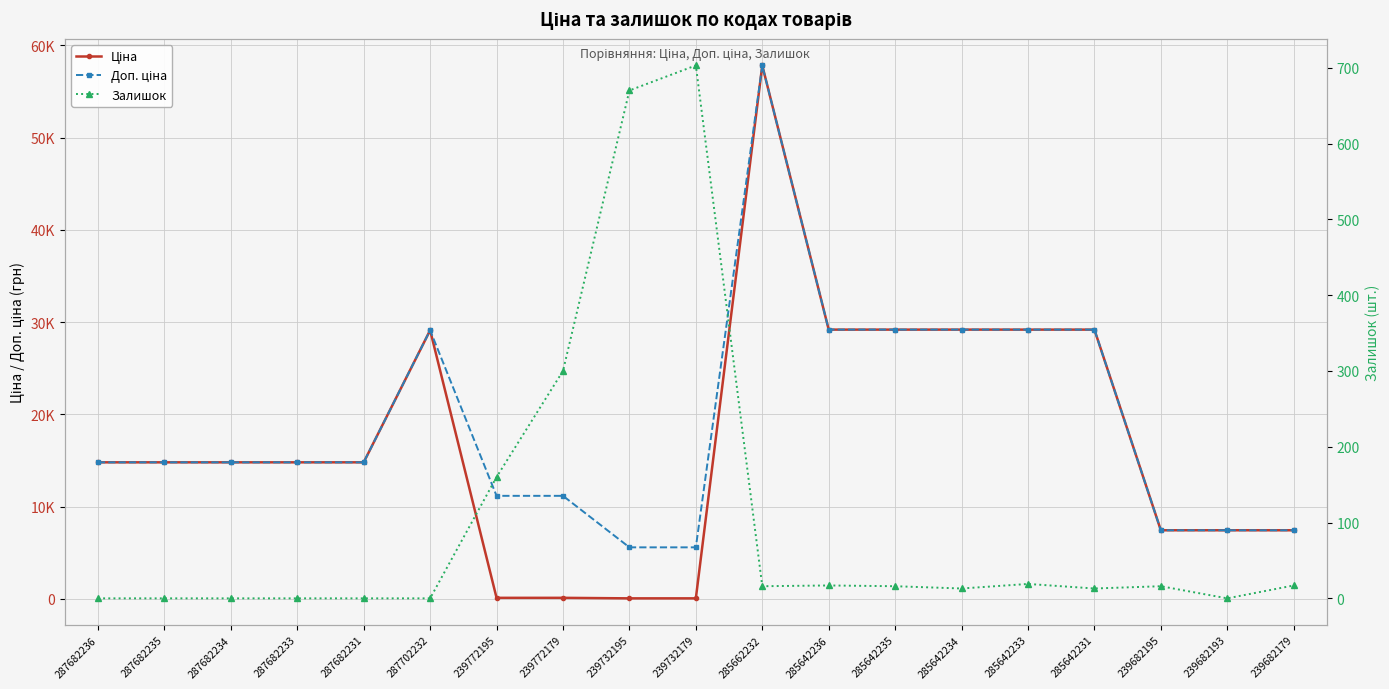

Which series has the largest total across all categories?

Доп. ціна